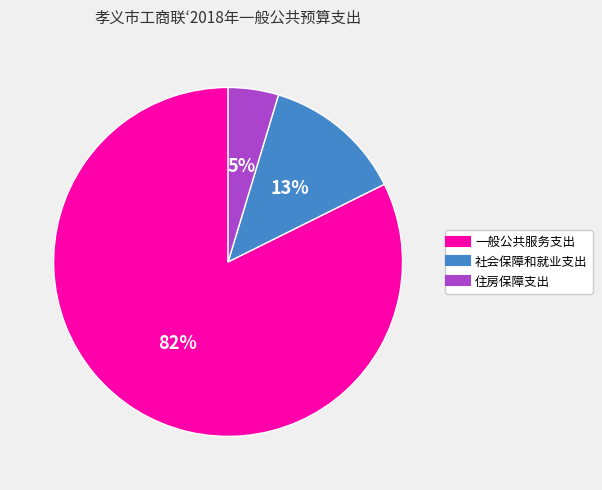

The 社会保障和就业支出 slice represents 13% of the pie. True or false?

True